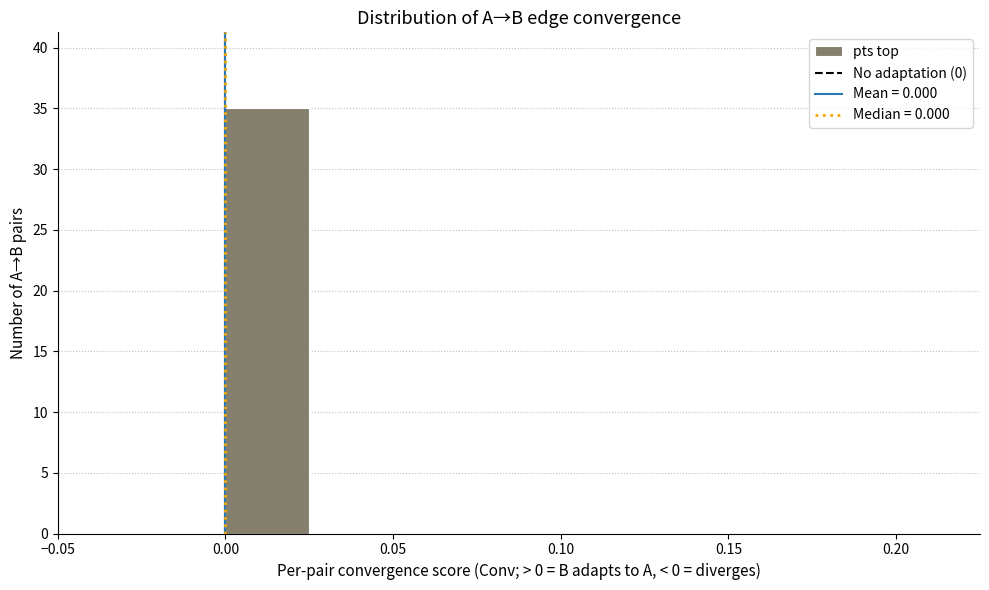

Reading left to right, transcribe this chart: for each bar, give the range it covers on the x-axis and its height. The values are not printed on the chart, so give them approximately, as read against the axis.

-0.050 to -0.025: 0
-0.025 to 0.000: 0
0.000 to 0.025: 35
0.025 to 0.050: 0
0.050 to 0.075: 0
0.075 to 0.100: 0
0.100 to 0.125: 0
0.125 to 0.150: 0
0.150 to 0.175: 0
0.175 to 0.200: 0
0.200 to 0.225: 0